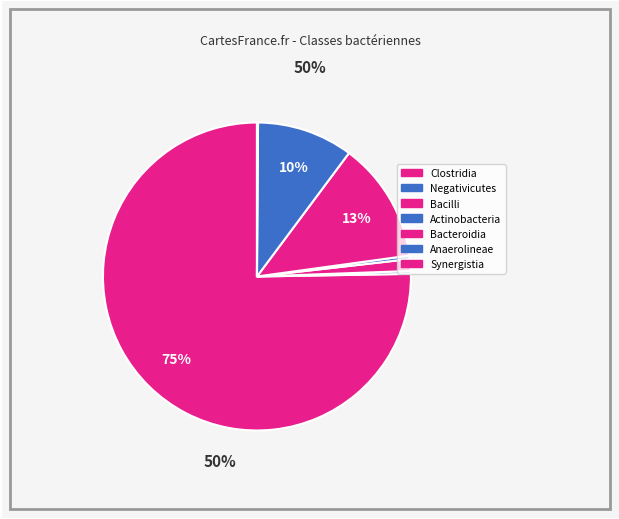

To the nearest percent, what is the average slice percentage?

14%